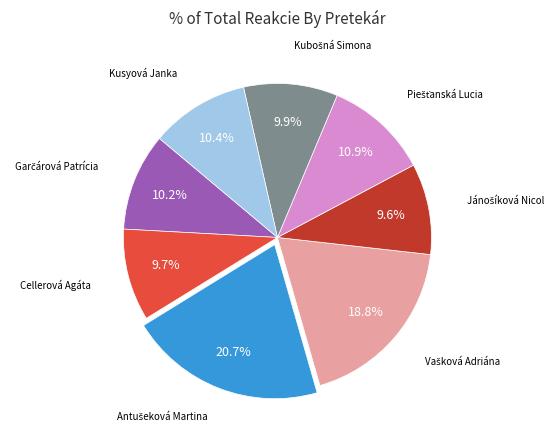

Does any single category account for the majority?

No